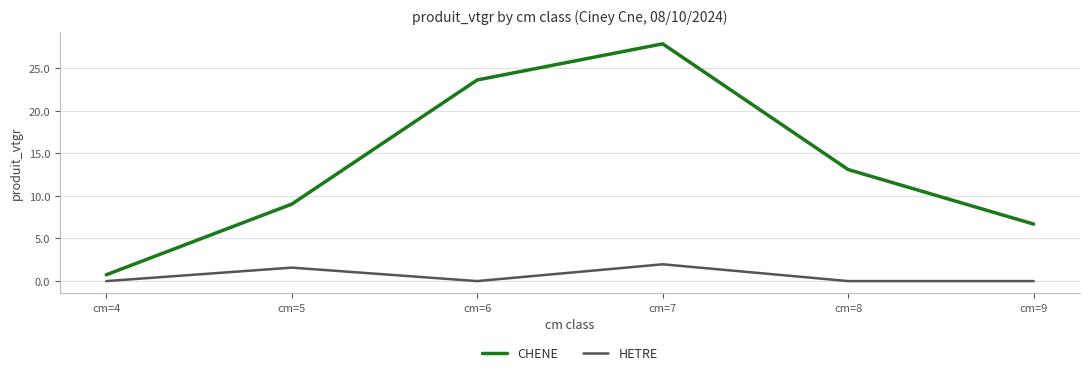

True or false: HETRE and CHENE intersect in this chart.

False